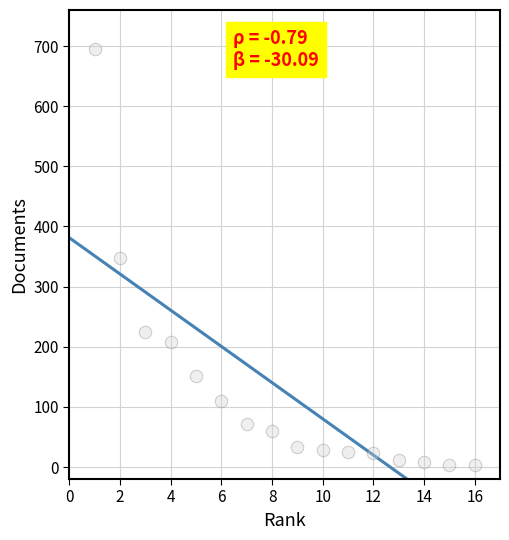

What is the range of X values (max minus min)?

15